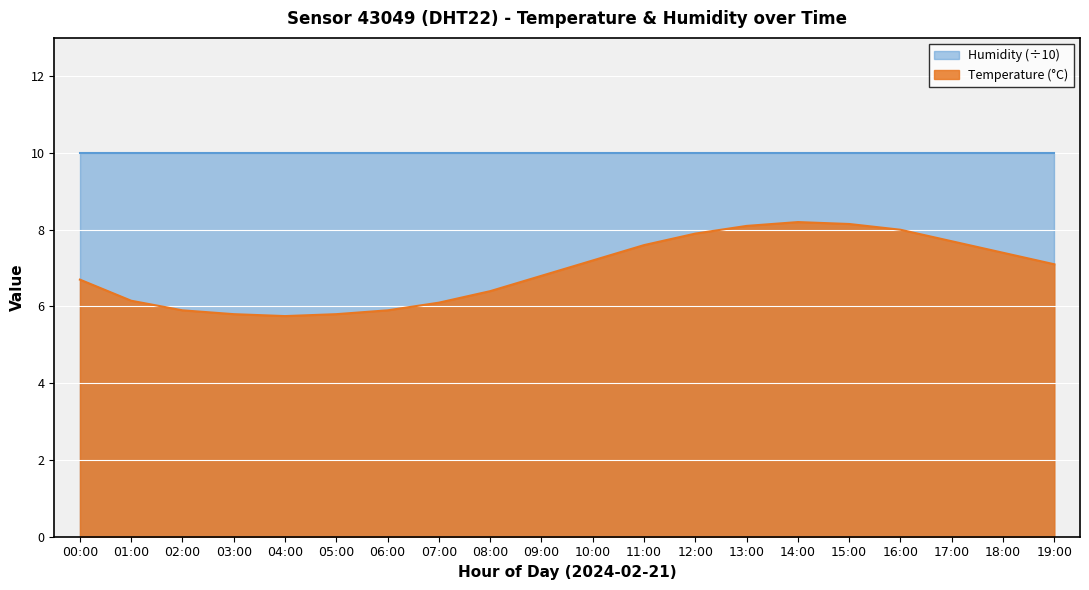

Does the chart display data point markers on the line(s)?

No